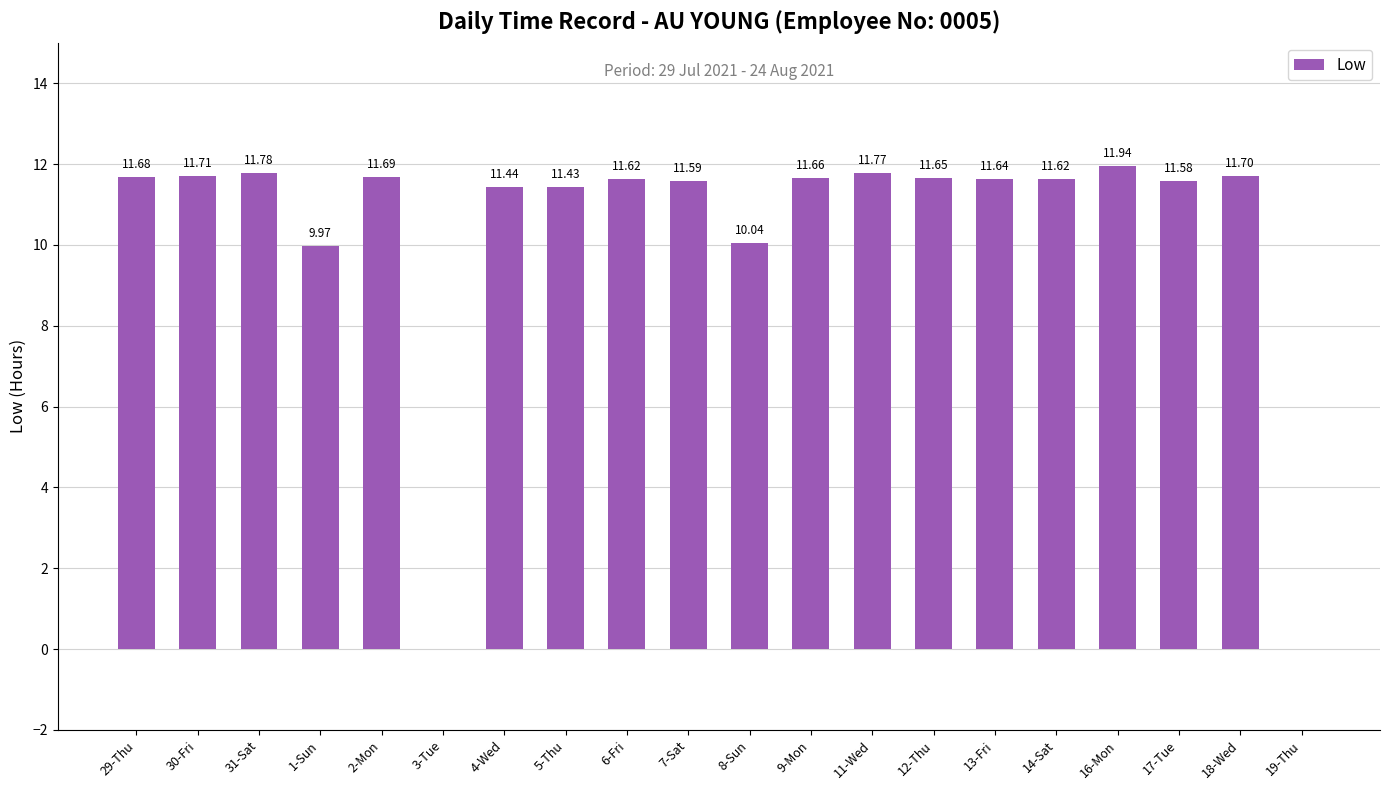

What is the sum of the values at 1-Sun and 30-Fri?

21.7